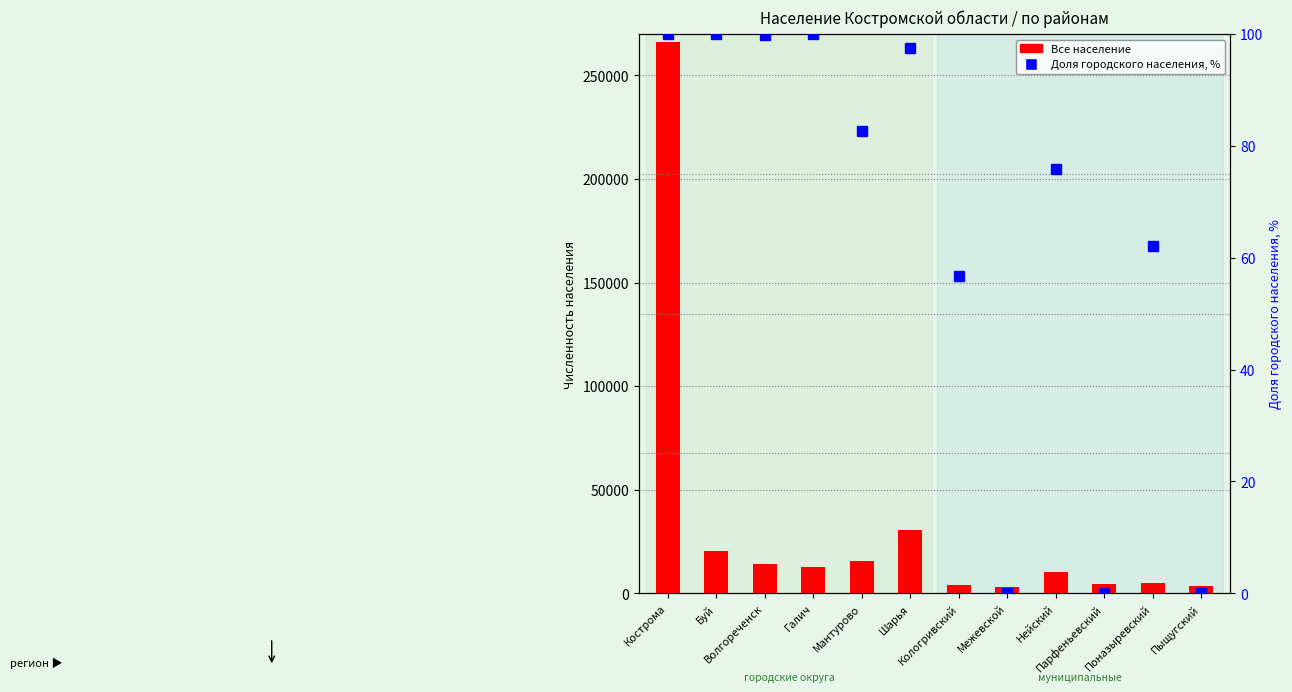

Rank the categories by Все население value from lowest to highest.

Межевской, Пыщугский, Кологривский, Парфеньевский, Поназыревский, Нейский, Галич, Волгореченск, Мантурово, Буй, Шарья, Кострома